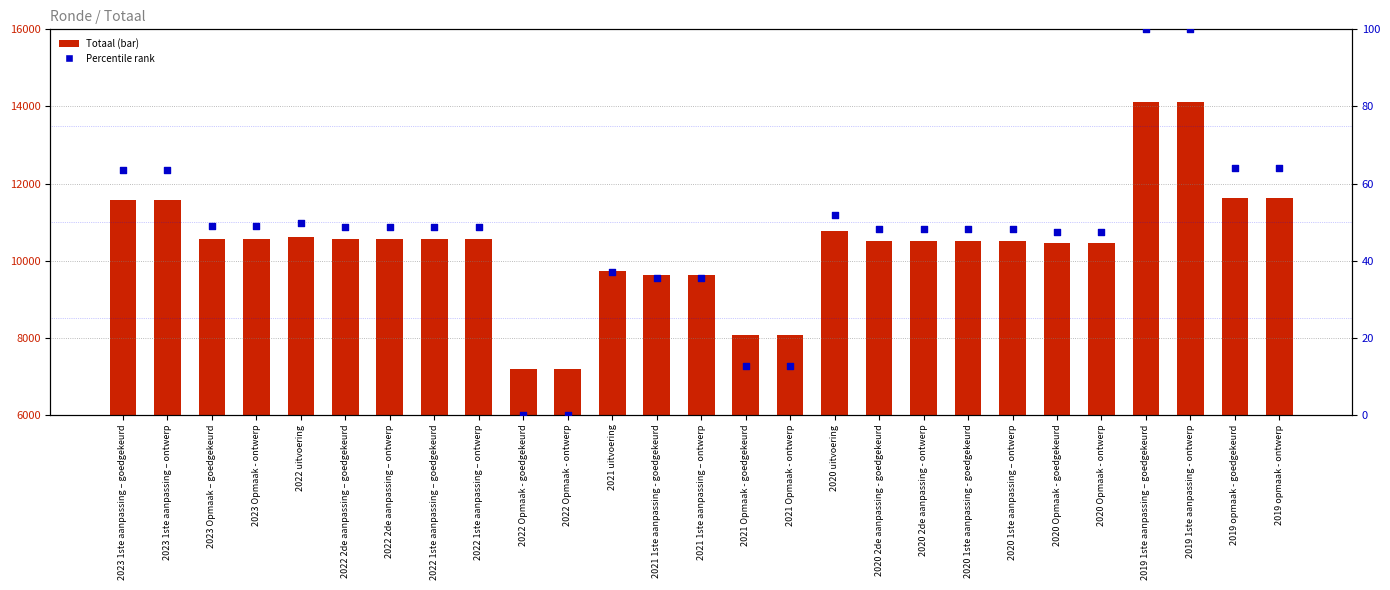

What are all the series names shown in the legend?

Totaal, Percentile rank